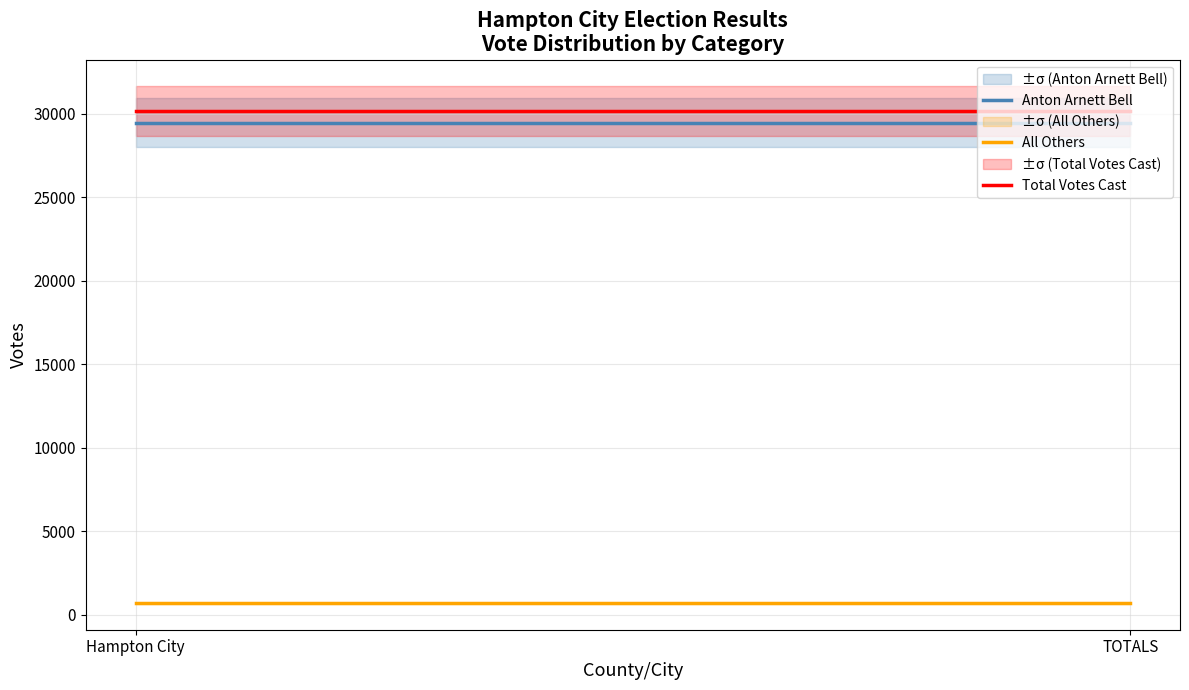

The All Others series shows 479 at Hampton City. True or false?

False